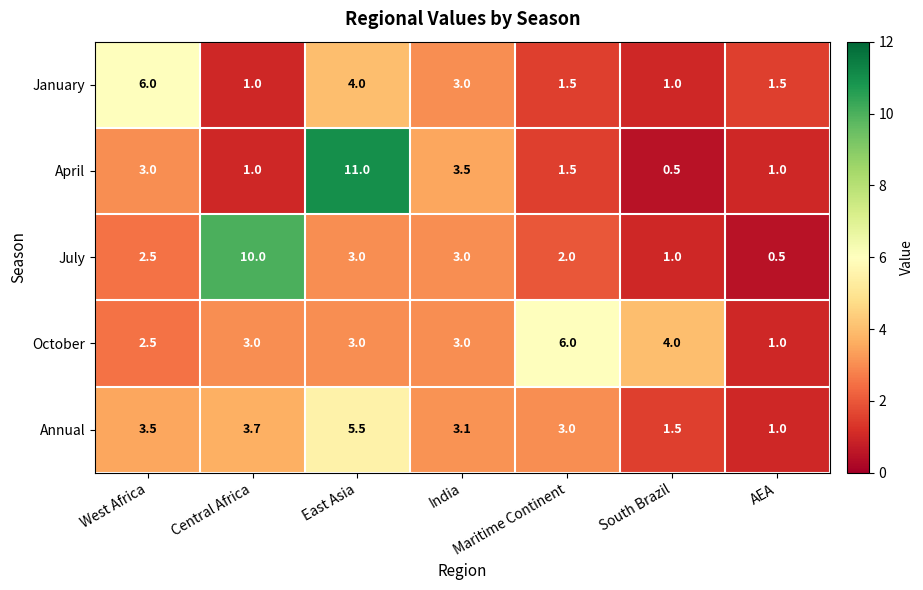

What is the spread (max minus min) of values at India?

0.5